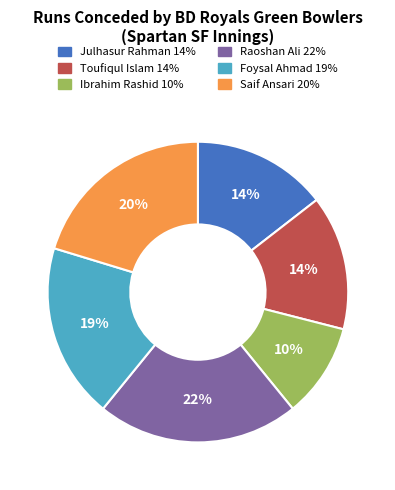

To the nearest percent, what is the combined percentage of Foysal Ahmad and Toufiqul Islam?

33%